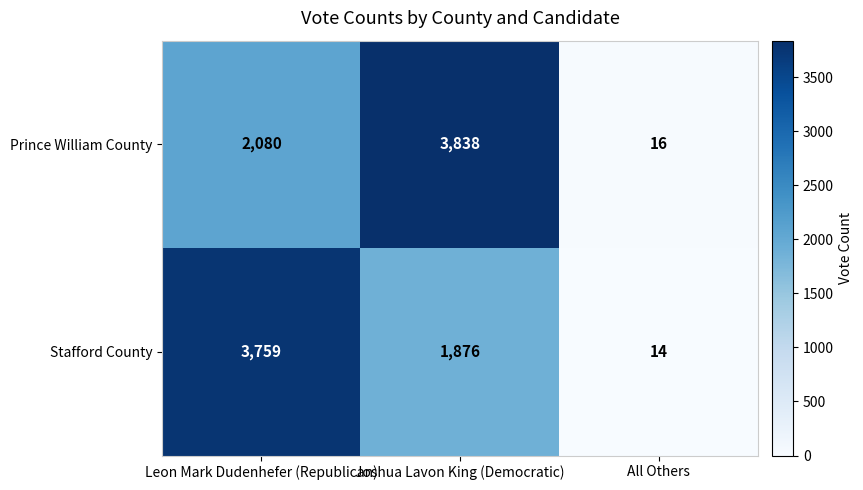

Which series has the largest range (max minus min)?

Prince William County